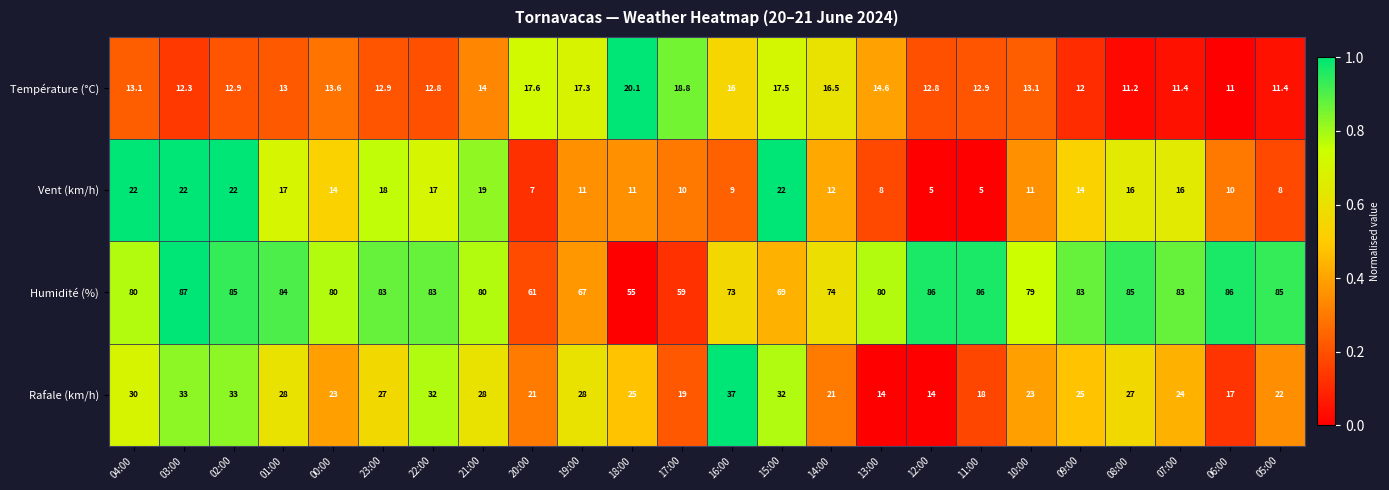

What is the sum of the Vent (km/h) values at 20:00 and 00:00?

21.0